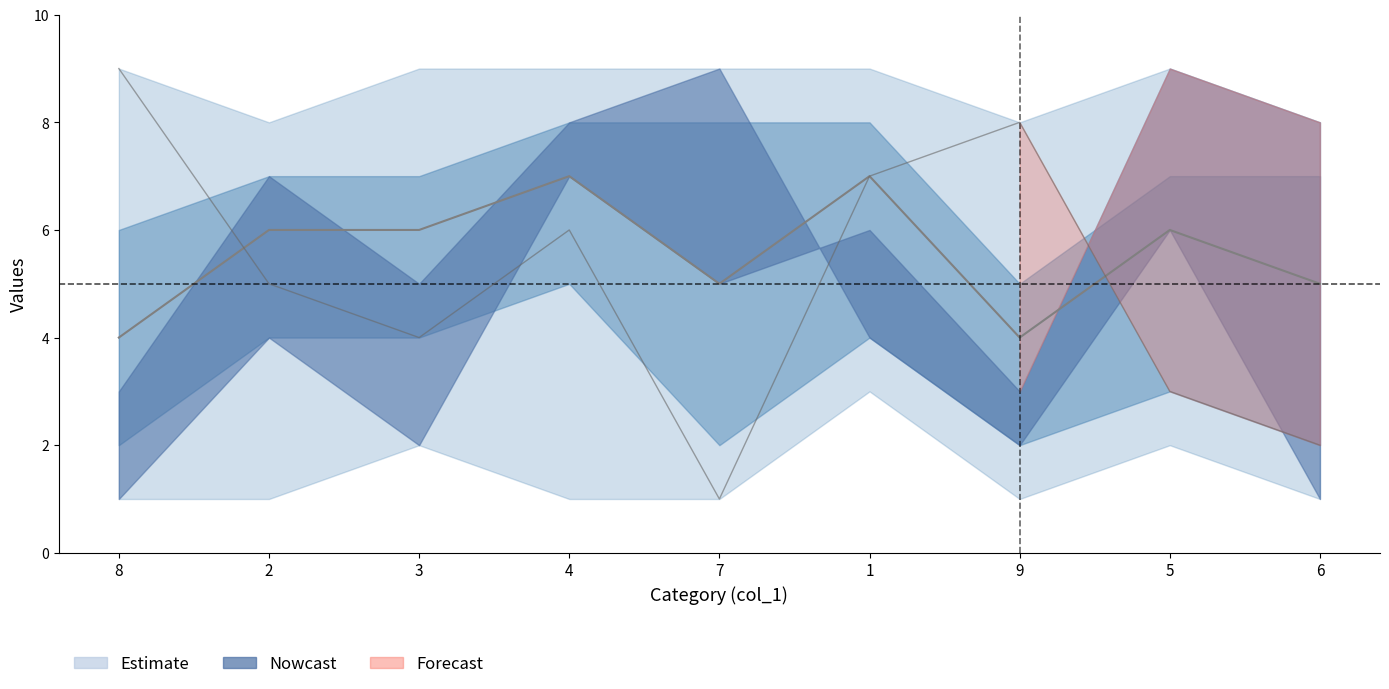

What is the difference between the second highest and minimum values in the col_9 series?

7